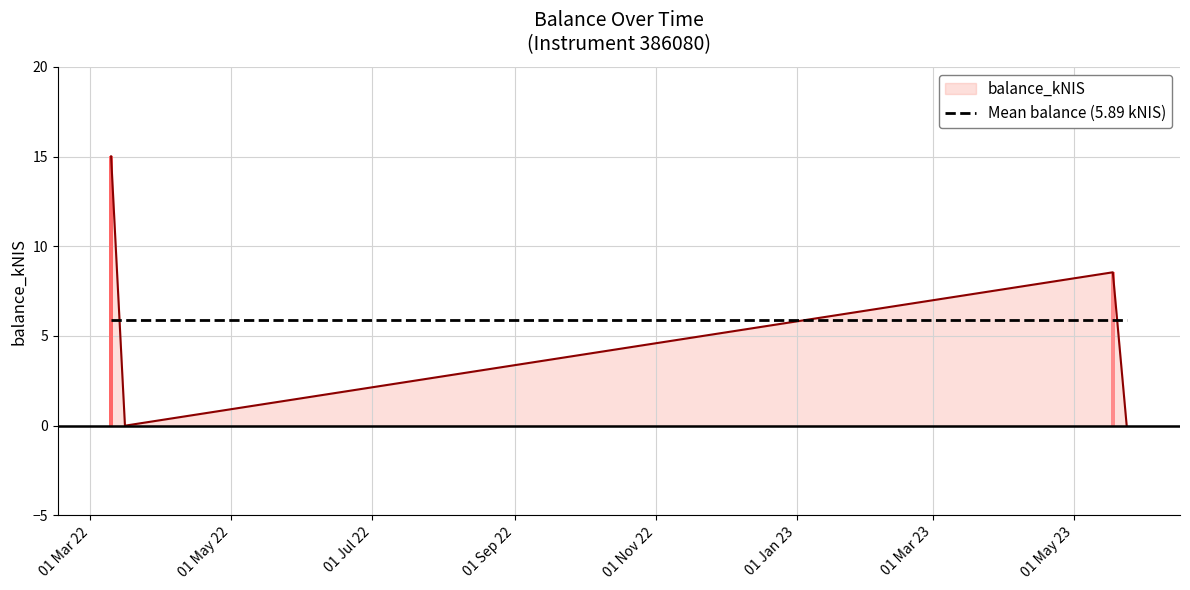

Reading left to right, what are all the values shown in this chart?

2022-03-10=15.0	2022-03-16=0.0	2023-05-18=8.6	2023-05-24=0.0